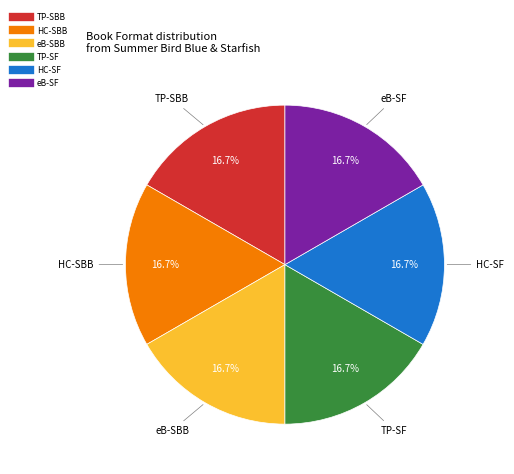

Is there a majority slice in this chart?

No